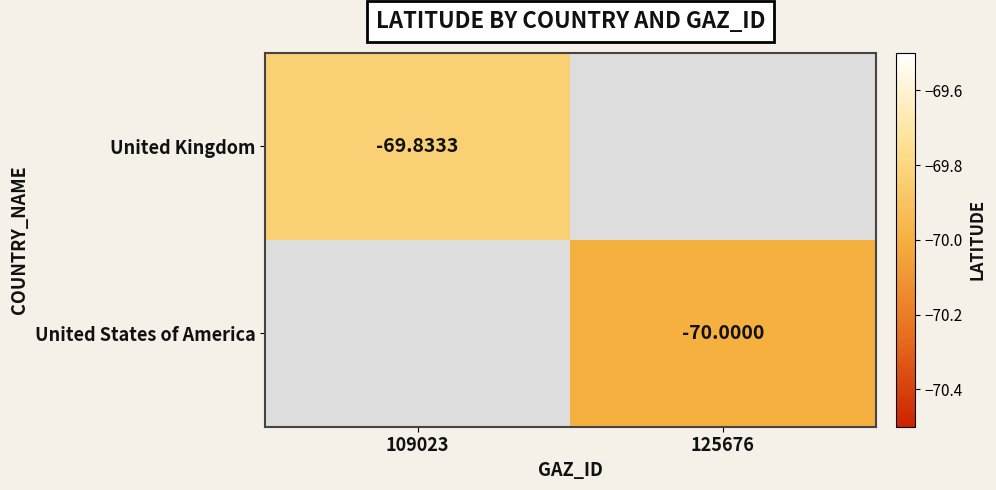

What is the minimum value shown in the chart?

-70.0